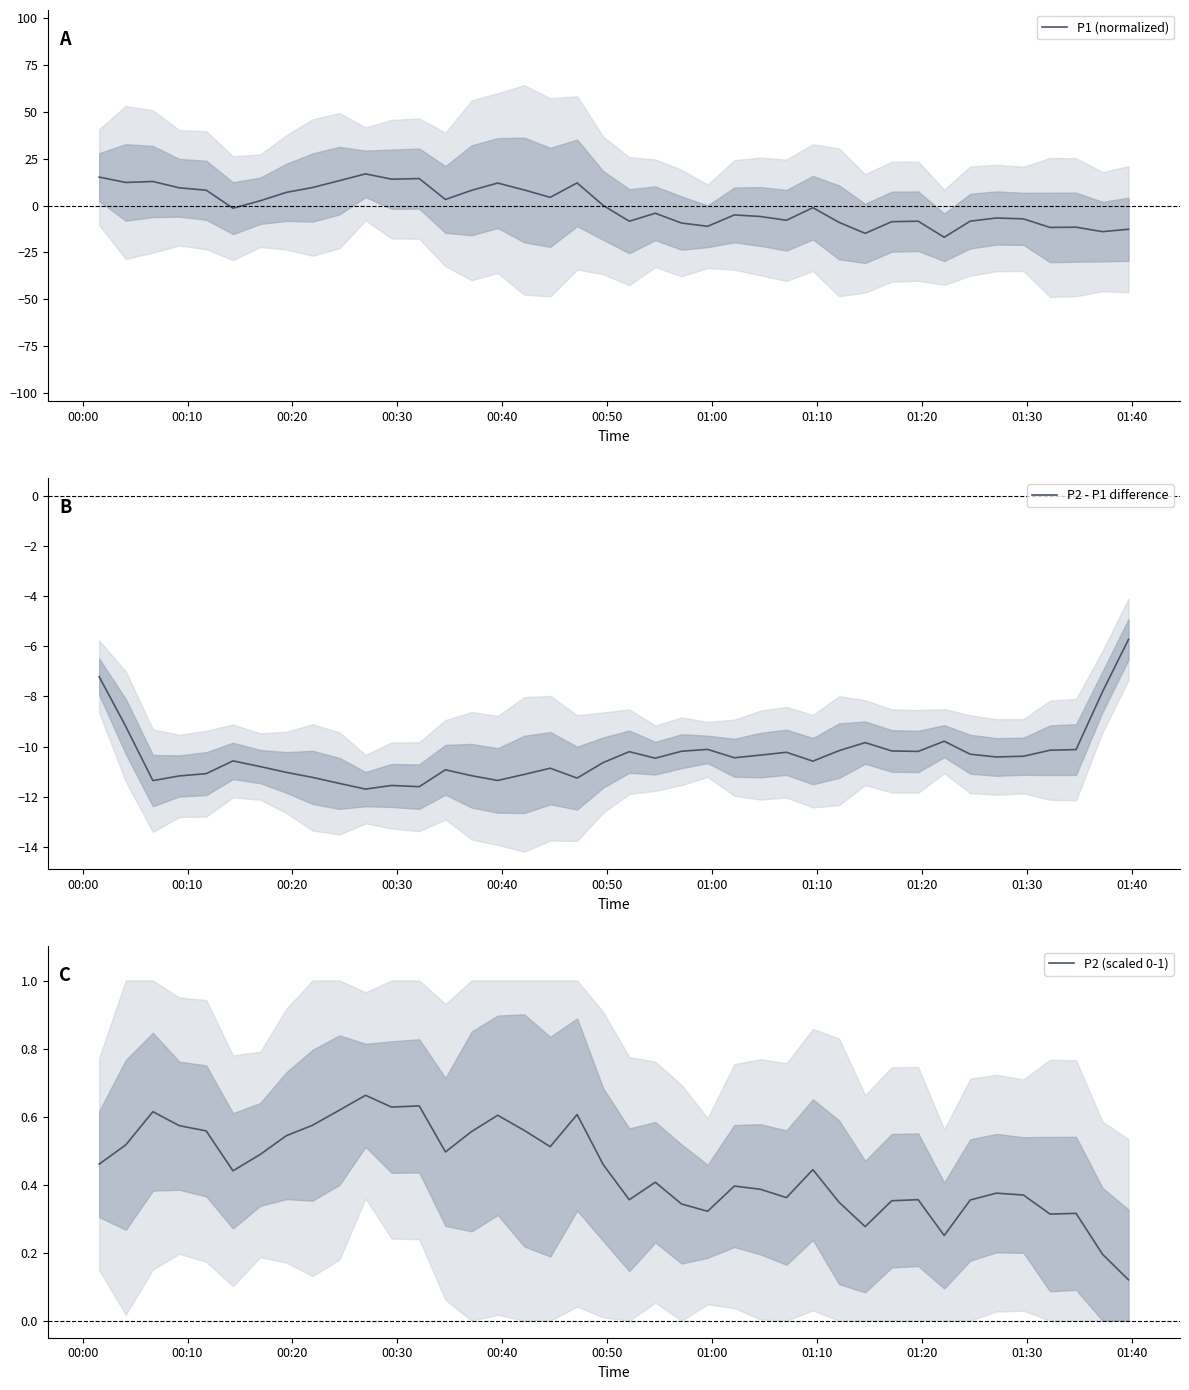

Is this an area chart (filled region under the line)?

No